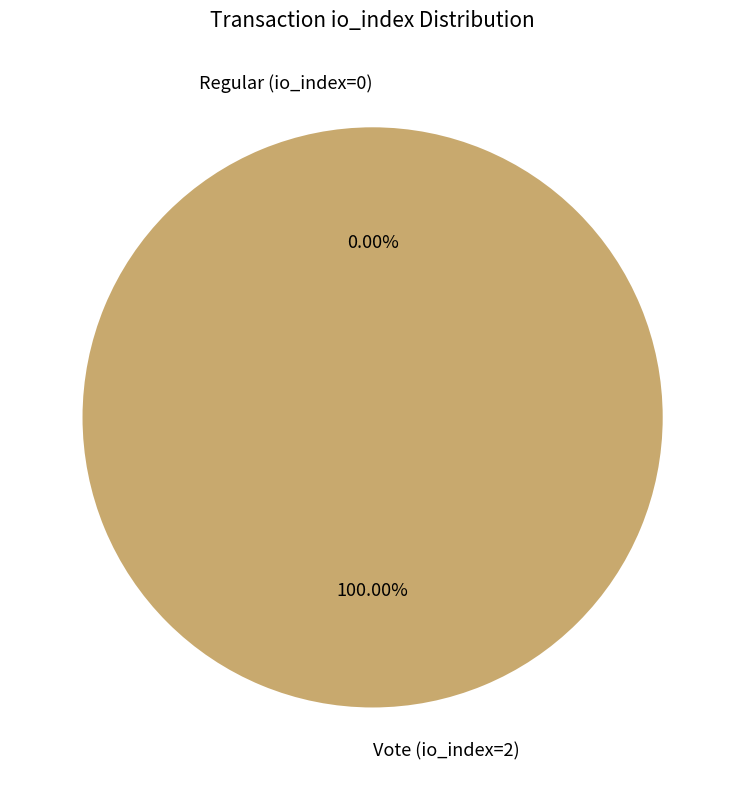

Which category has the smallest portion of the pie?

Regular (io_index=0)